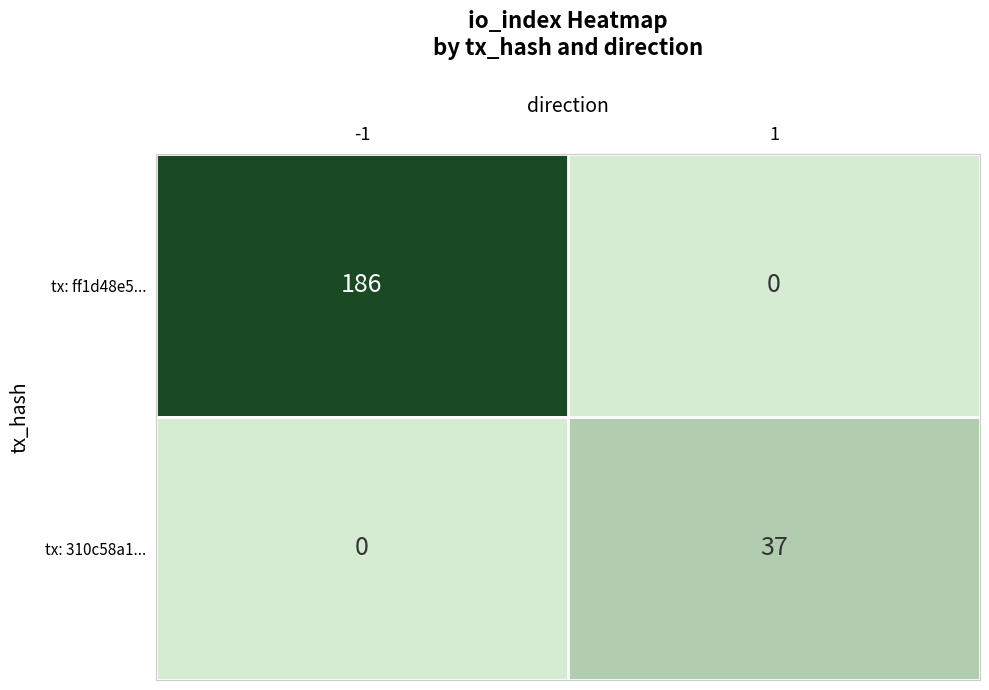

Is the value of tx: ff1d48e5... at -1 greater than the value of tx: 310c58a1... at 1?

Yes